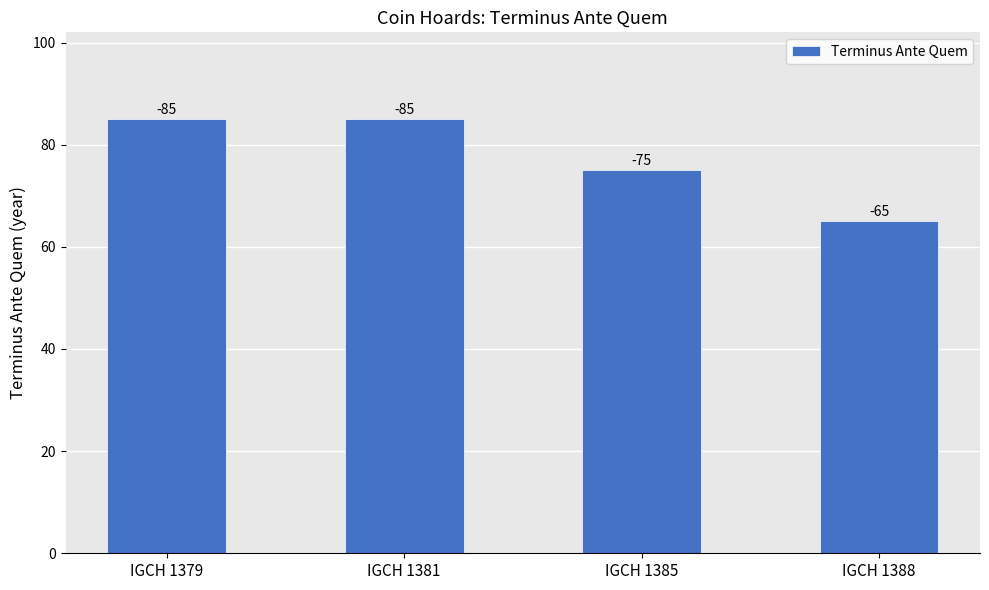

Are the bars grouped side by side (vs. stacked)?

No